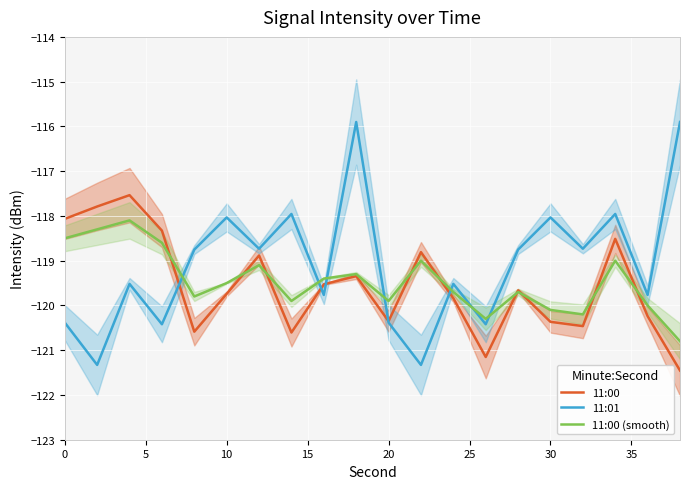

What are all the series names shown in the legend?

11:00, 11:01, 11:00 (smooth)